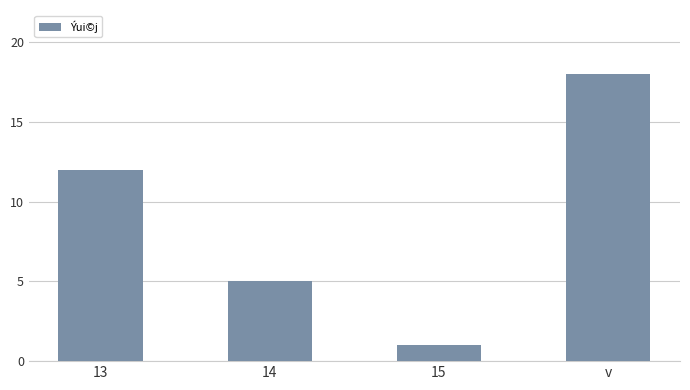

What is the sum of all values?

36